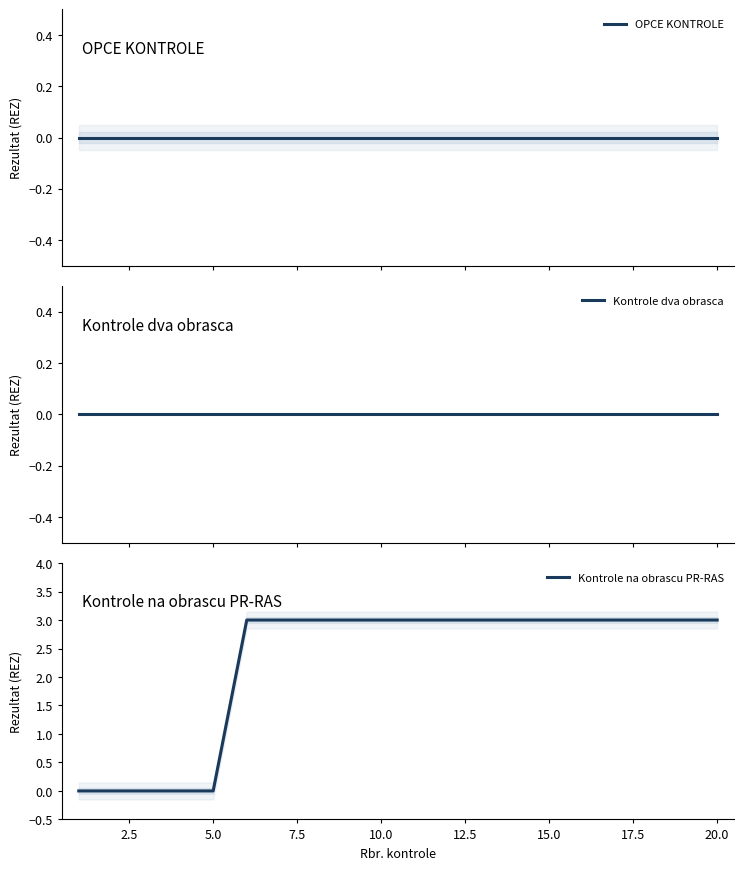

True or false: Kontrole na obrascu PR-RAS has a value of 4 at 20.0.

False